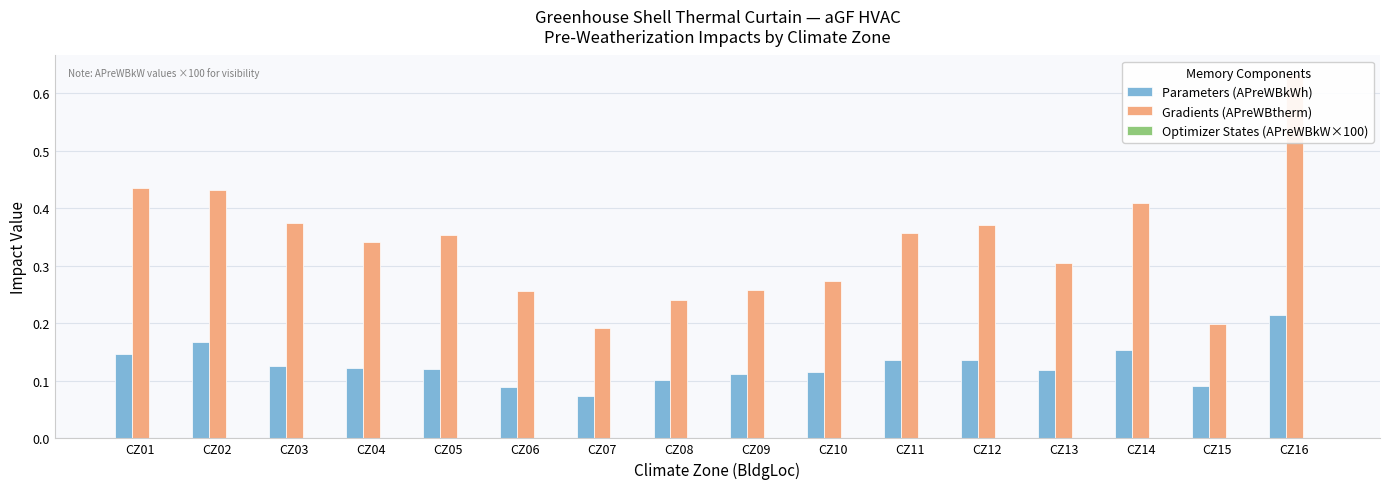

Reading left to right, what are all the values shown in this chart?

Parameters (APreWBkWh): 0.1	0.2	0.1	0.1	0.1	0.1	0.1	0.1	0.1	0.1	0.1	0.1	0.1	0.2	0.1	0.2
Gradients (APreWBtherm): 0.4	0.4	0.4	0.3	0.4	0.3	0.2	0.2	0.3	0.3	0.4	0.4	0.3	0.4	0.2	0.6
Optimizer States (APreWBkW×100): 0.0	0.0	0.0	0.0	0.0	0.0	0.0	0.0	0.0	0.0	0.0	0.0	0.0	0.0	0.0	0.0